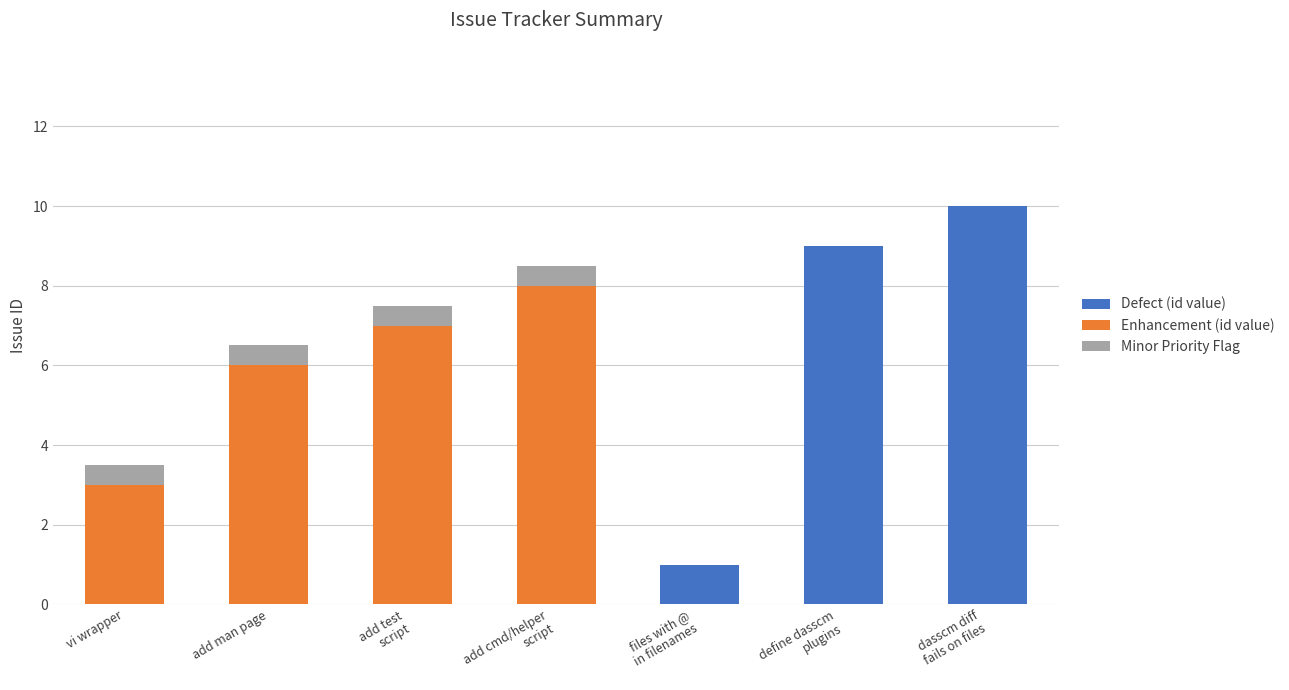

What are all the series names shown in the legend?

Defect (id value), Enhancement (id value), Minor Priority Flag